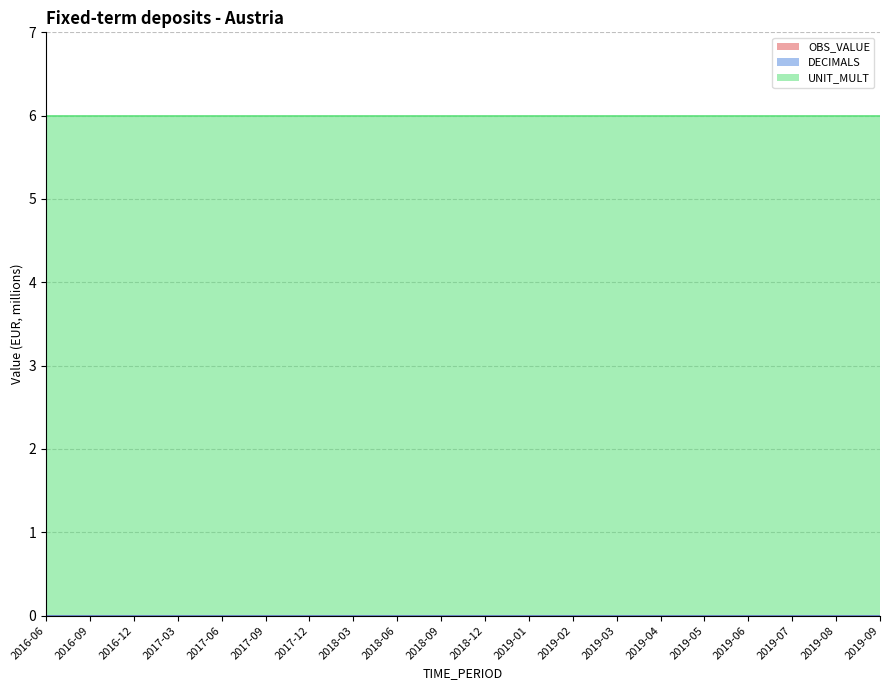

True or false: DECIMALS has more than 1 points higher than both neighbors.

False